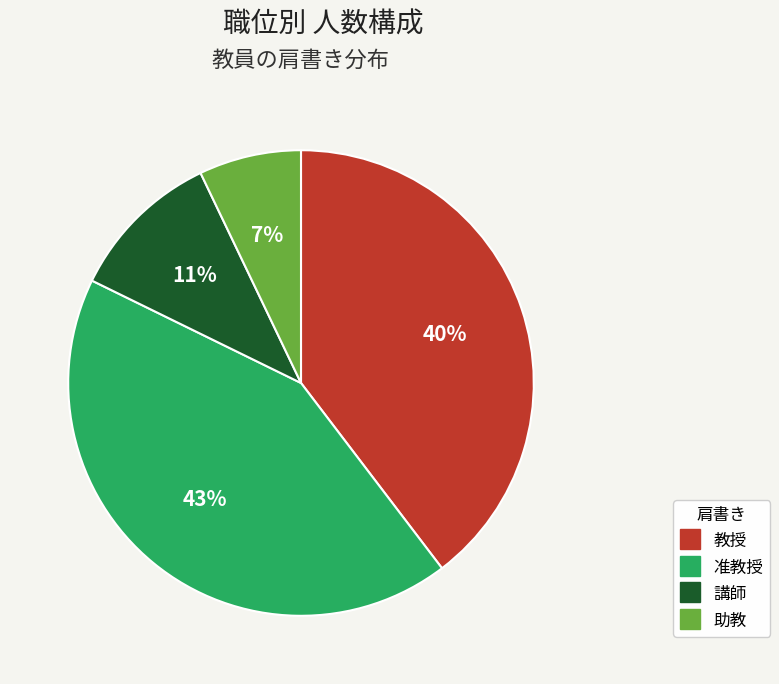

Does 講師 represent more than half of the total?

No